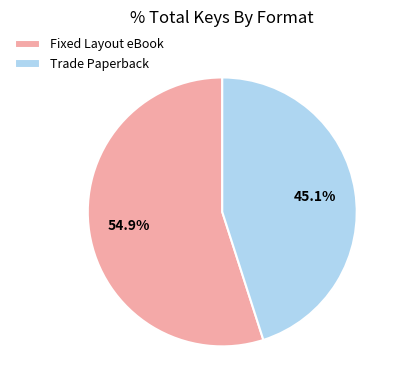

Is there any slice that represents more than half of the pie?

Yes